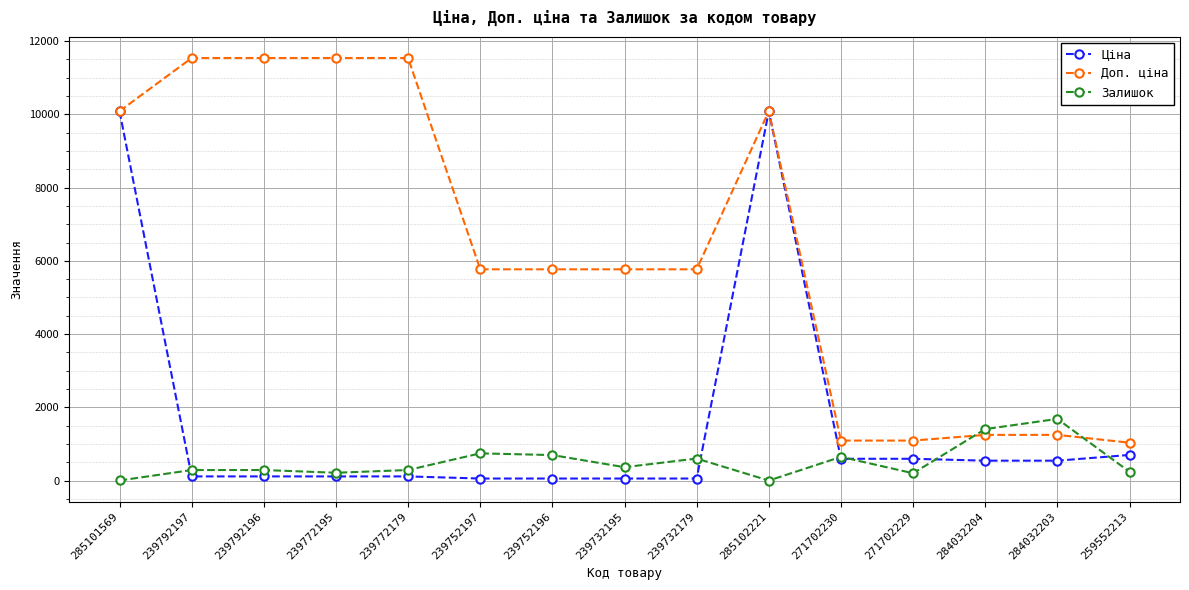

How many lines are shown in the chart?

3